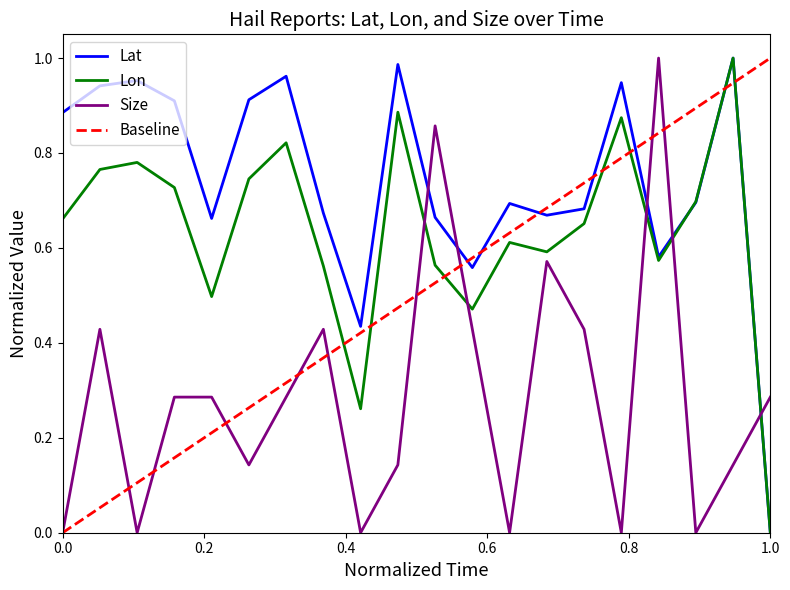

What is the sum of all Size values?

5.7